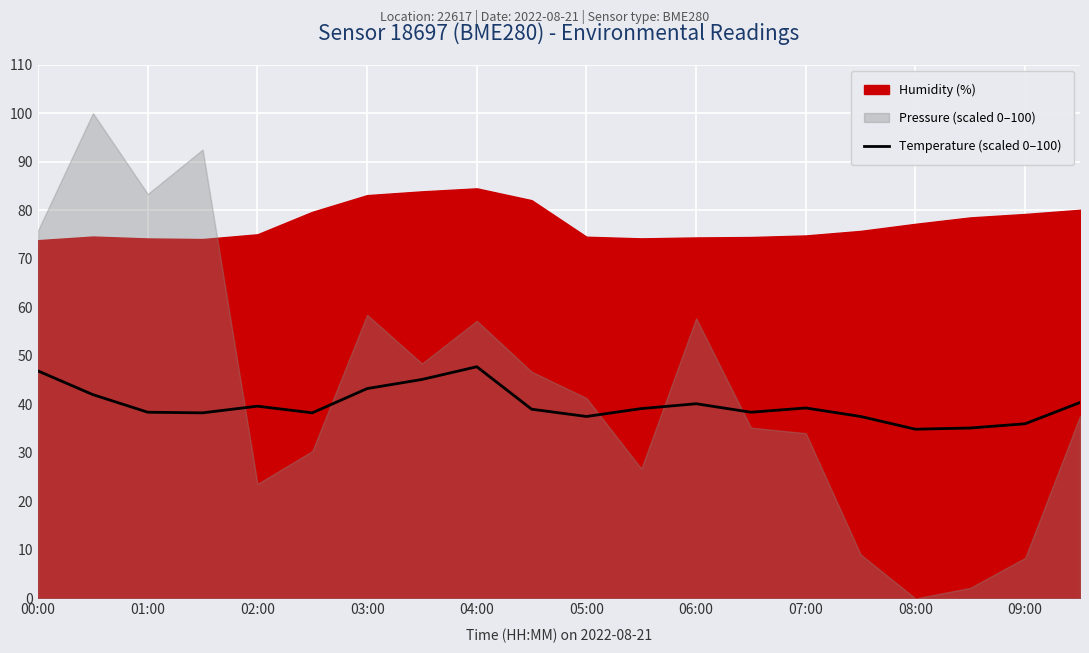

The Temperature (scaled 0–100) series shows 38.4 at 01:00. True or false?

True